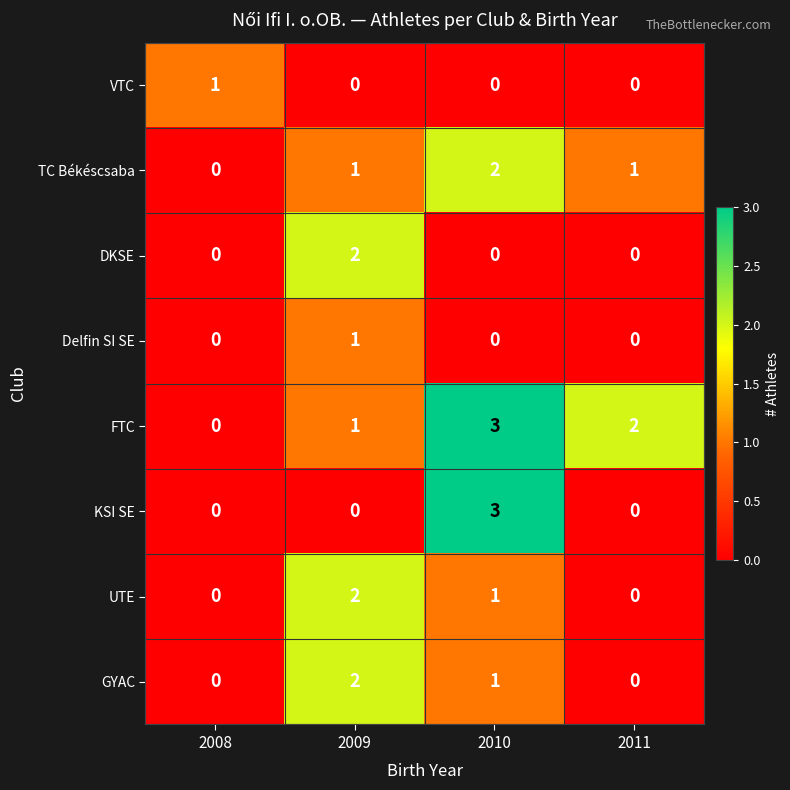

Which category has the highest value in the TC Békéscsaba series?

2010